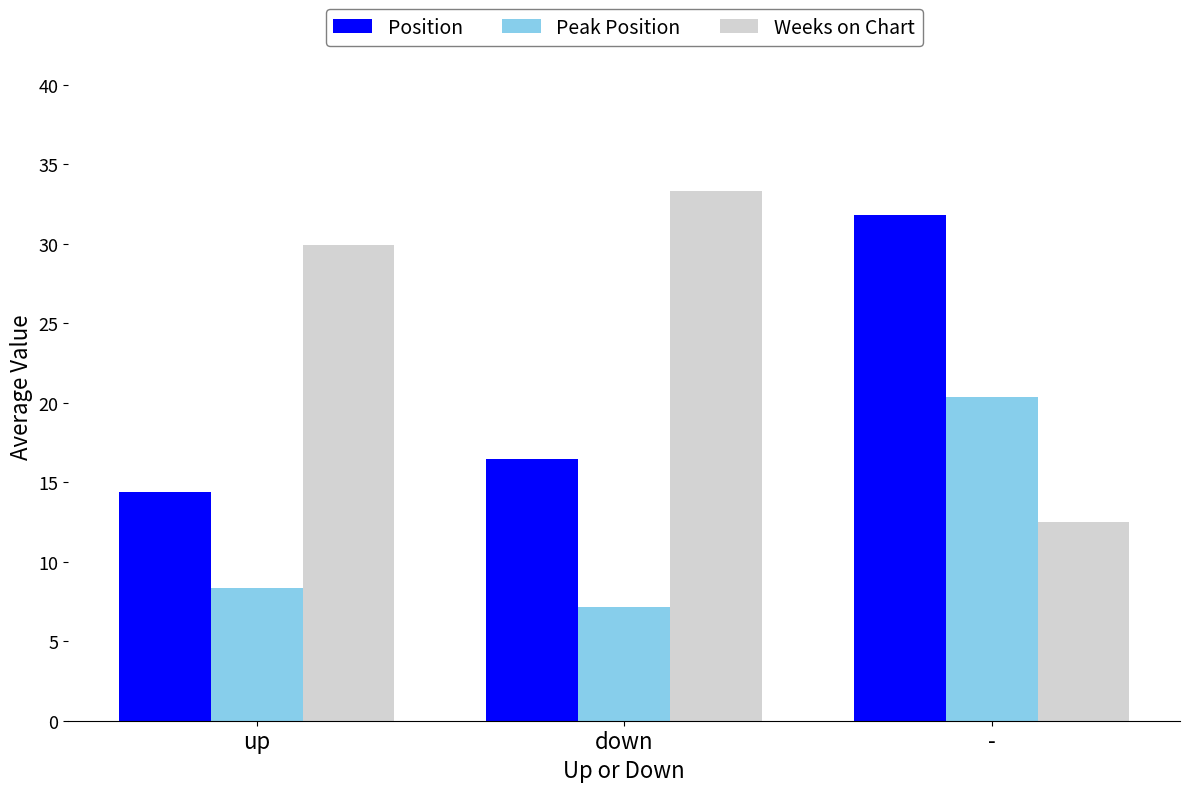

What is the spread (max minus min) of values at down?

26.1